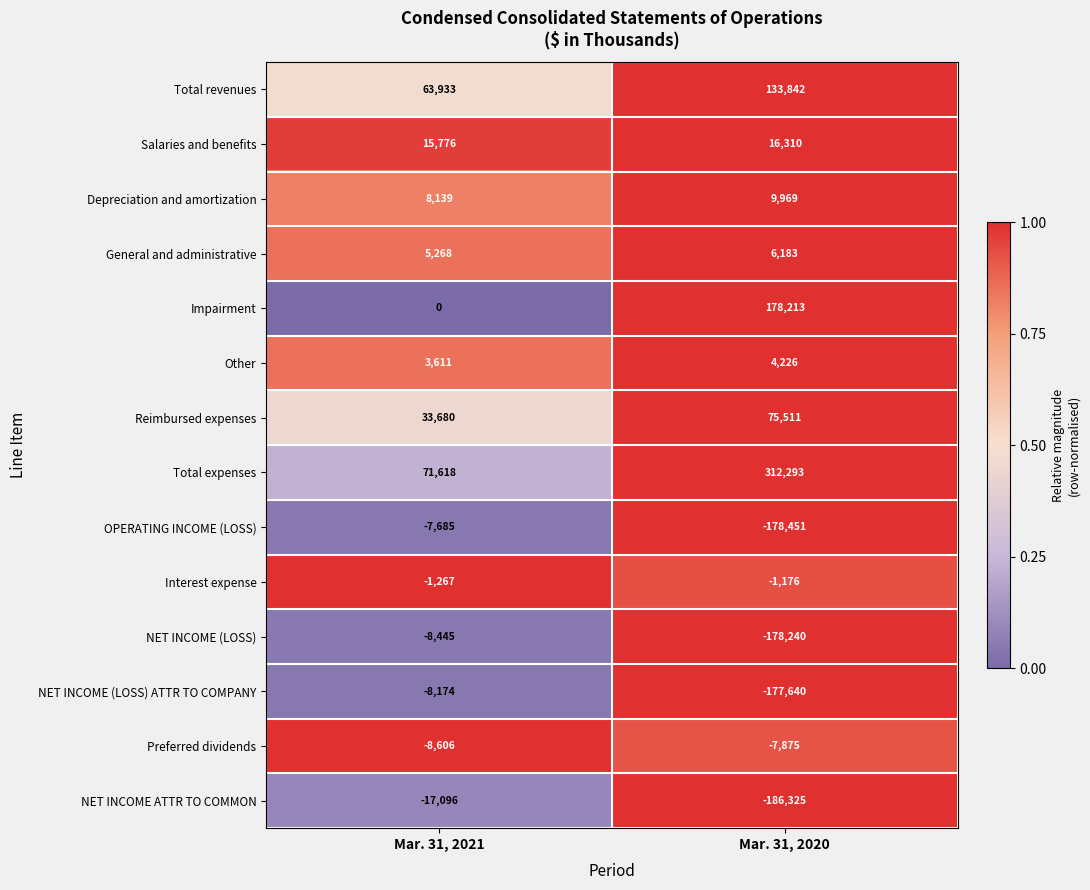

What is the total value across all series at Mar. 31, 2020?

6840